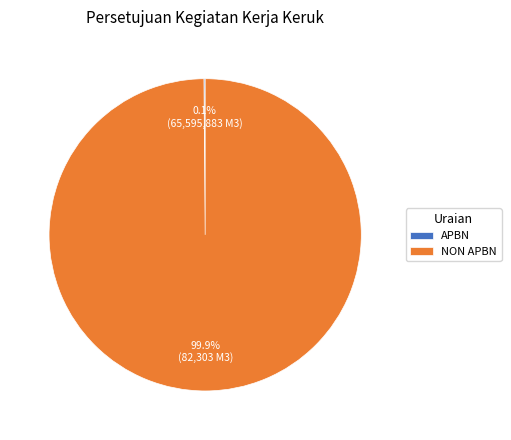

Is there any slice that represents more than half of the pie?

Yes